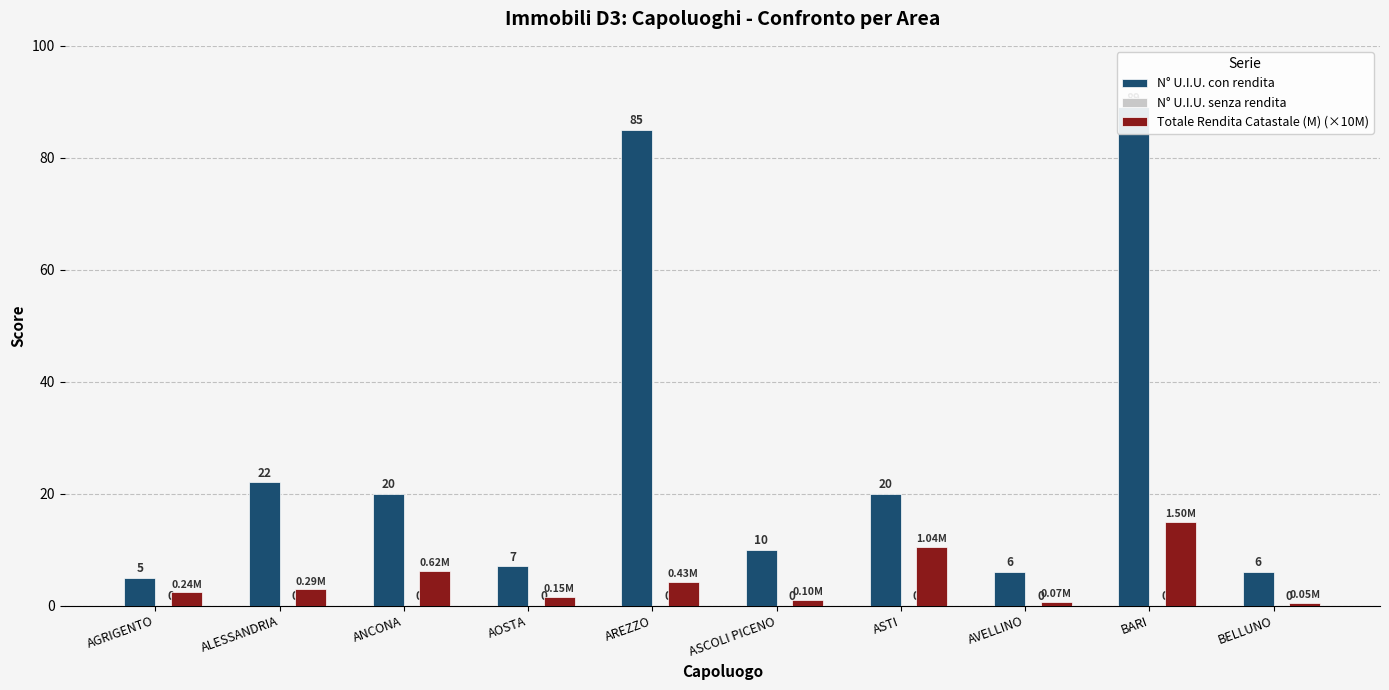

Are the bars horizontal?

No